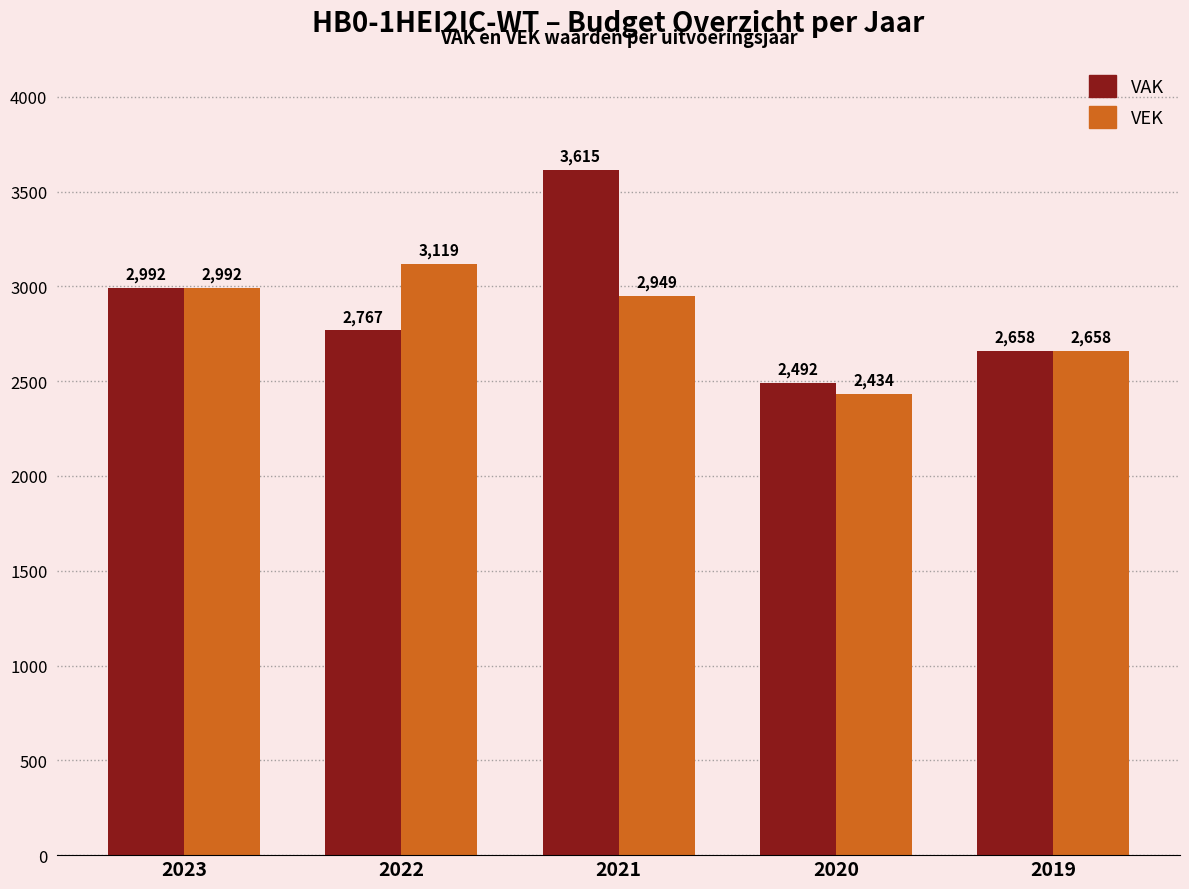

Between 2023 and 2021, which series saw the biggest shift?

VAK